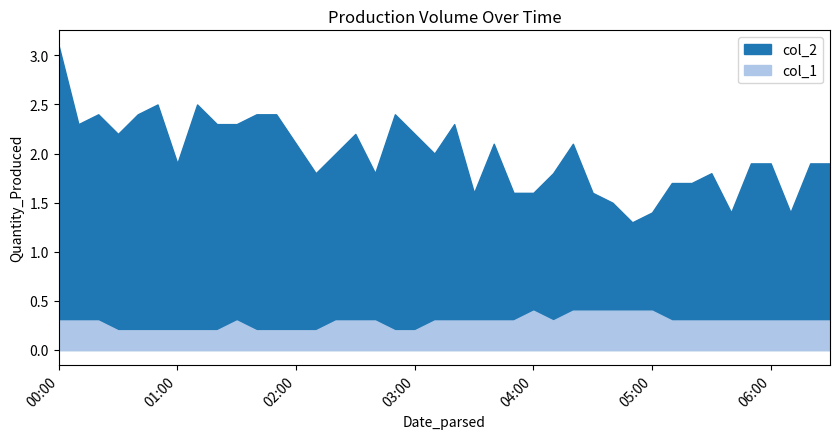

Where does the col_2 series first go above 2?

2023/01/23 00:00:00